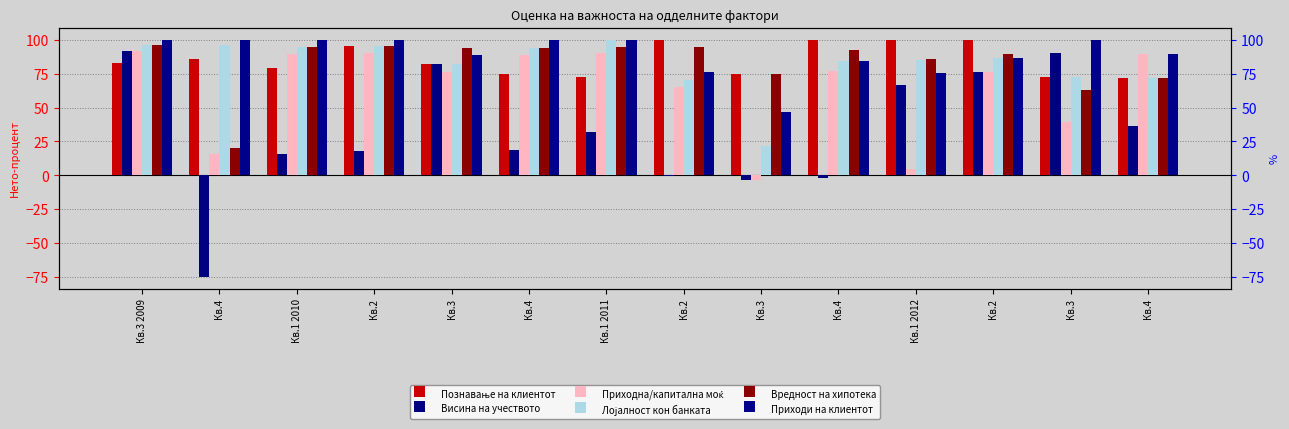

What are all the series names shown in the legend?

Познавање на клиентот, Висина на учеството, Приходна/капитална моќ, Лојалност кон банката, Вредност на хипотека, Приходи на клиентот